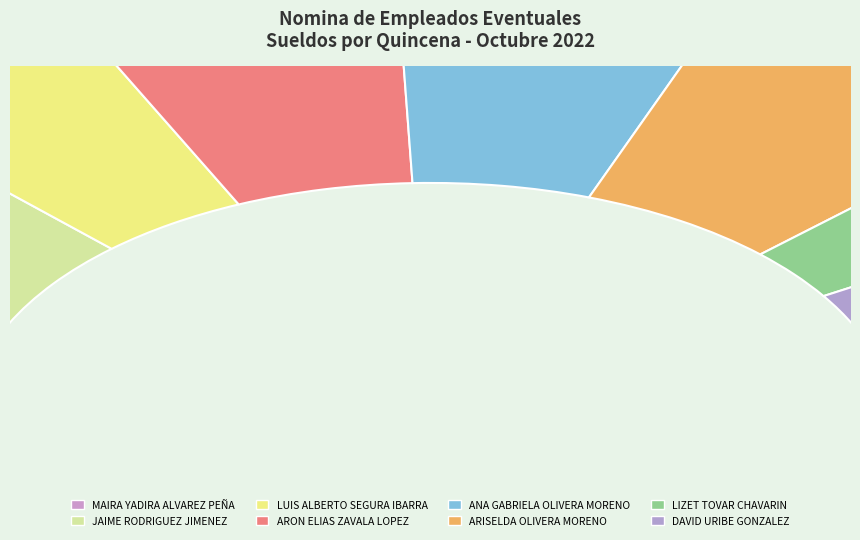

True or false: LUIS ALBERTO SEGURA IBARRA accounts for 17% of the total.

False